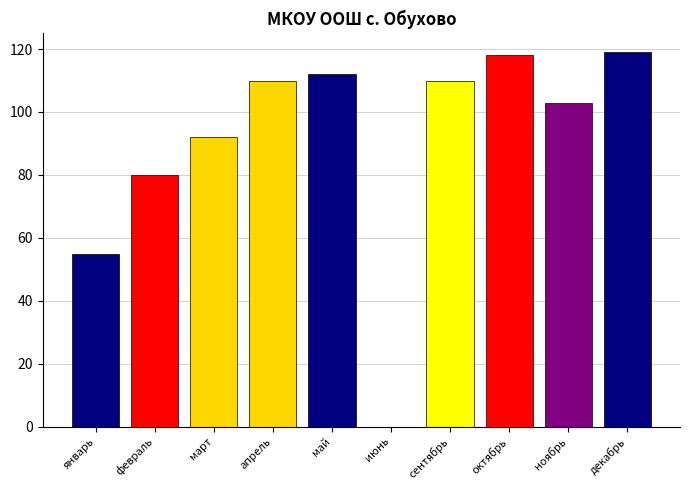

What is the maximum value shown in the chart?

119